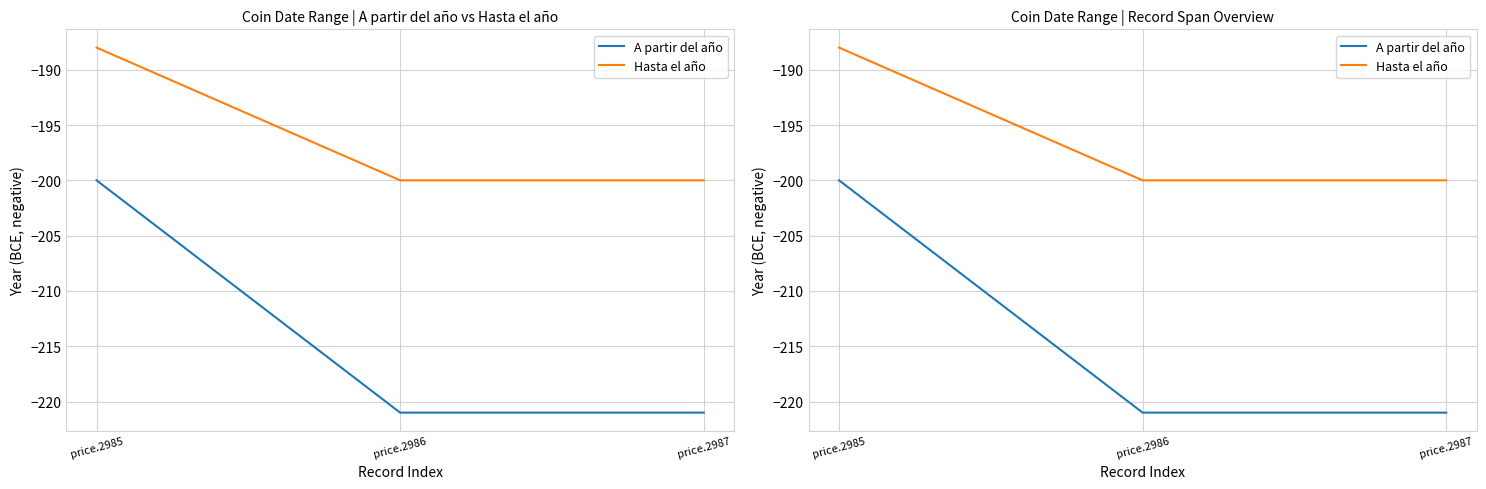

Reading left to right, what are all the values shown in this chart?

A partir del año: price.2985=-200	price.2986=-221	price.2987=-221
Hasta el año: price.2985=-188	price.2986=-200	price.2987=-200